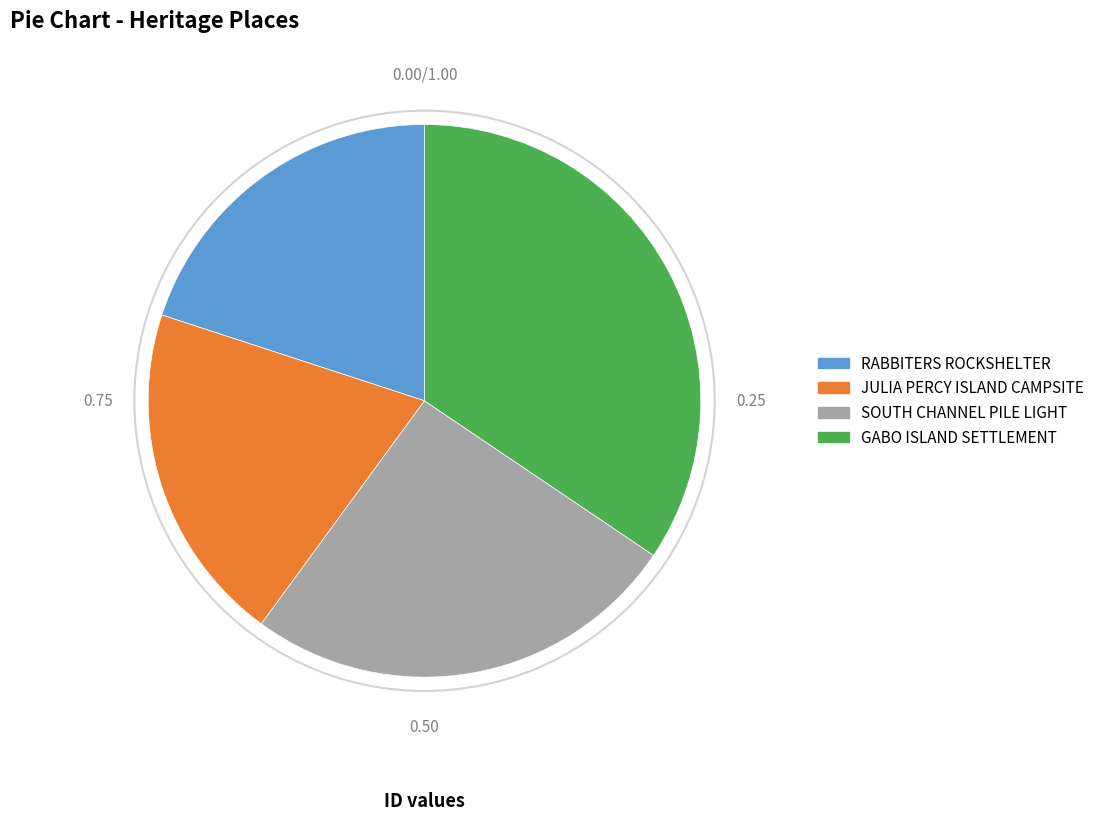

What is the ratio of the value at GABO ISLAND SETTLEMENT to the value at JULIA PERCY ISLAND CAMPSITE?

1.7